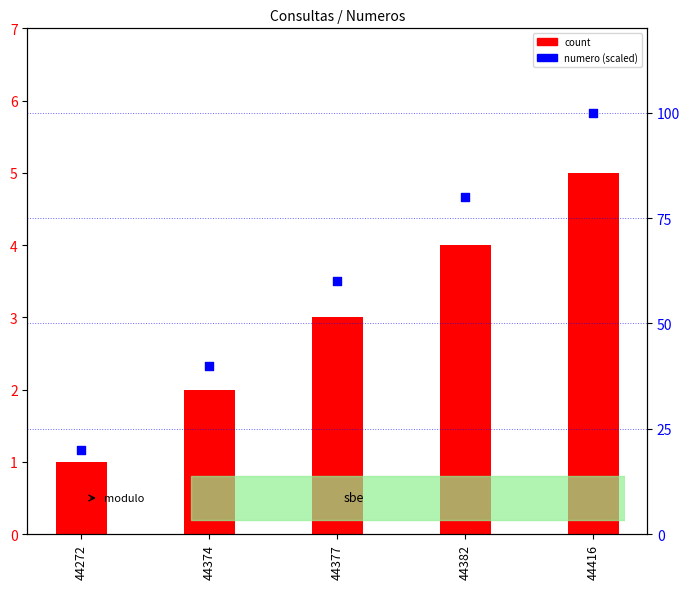

Which series has the largest total across all categories?

numero (scaled)